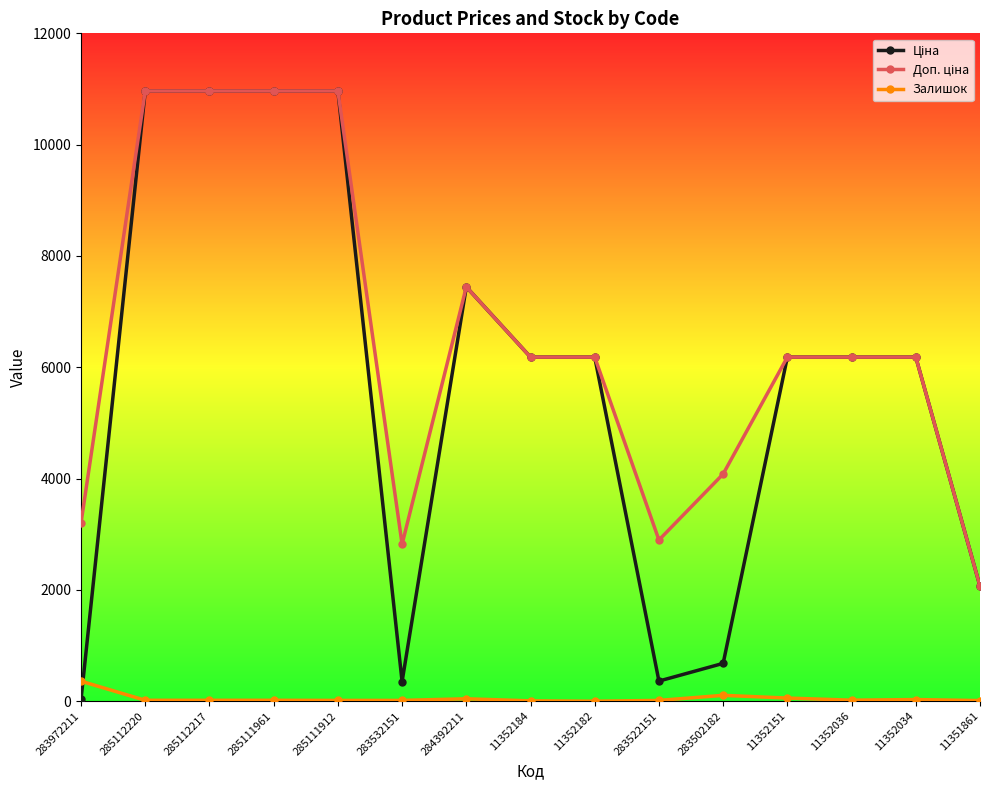

At how many categories does at least one series exceed 6361?

5